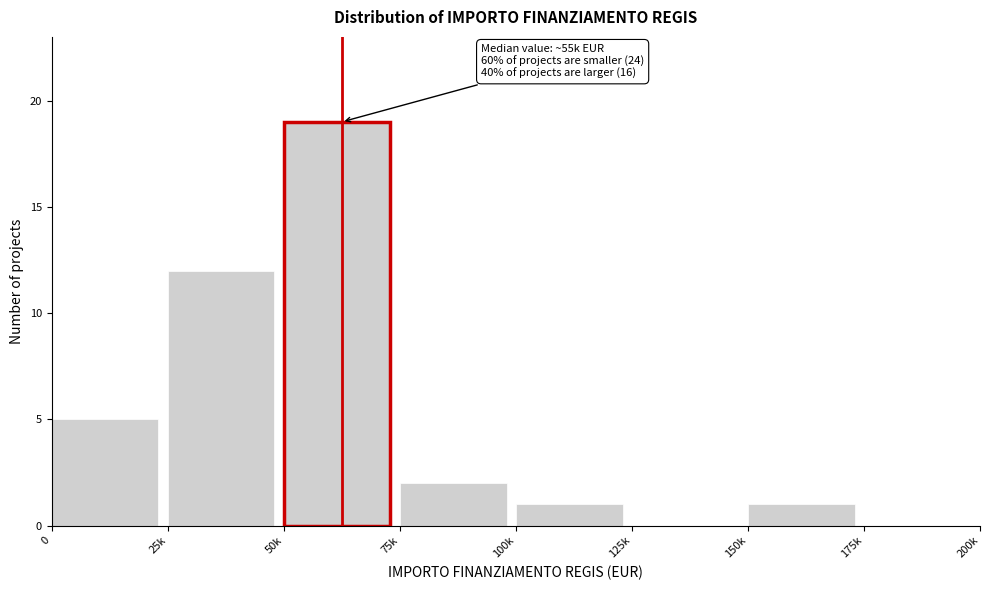

Reading left to right, what are all the values shown in this chart?

0=5	25k=12	50k=19	75k=2	100k=1	125k=0	150k=1	175k=0